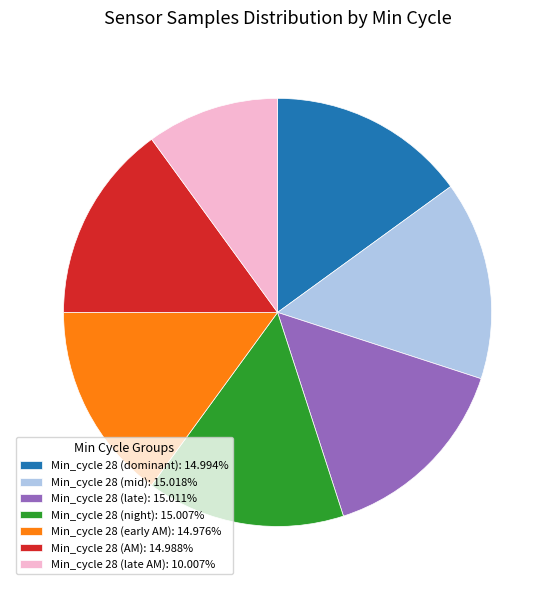

Is there a majority slice in this chart?

No